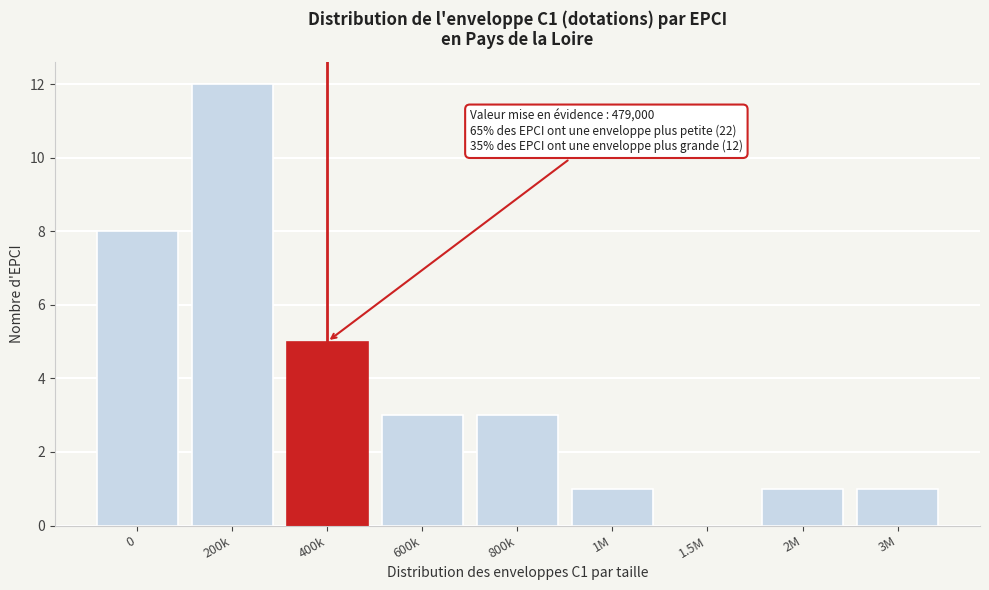

Reading left to right, list all the values displayed in this chart.

0=8	200k=12	400k=5	600k=3	800k=3	1M=1	1.5M=0	2M=1	3M=1